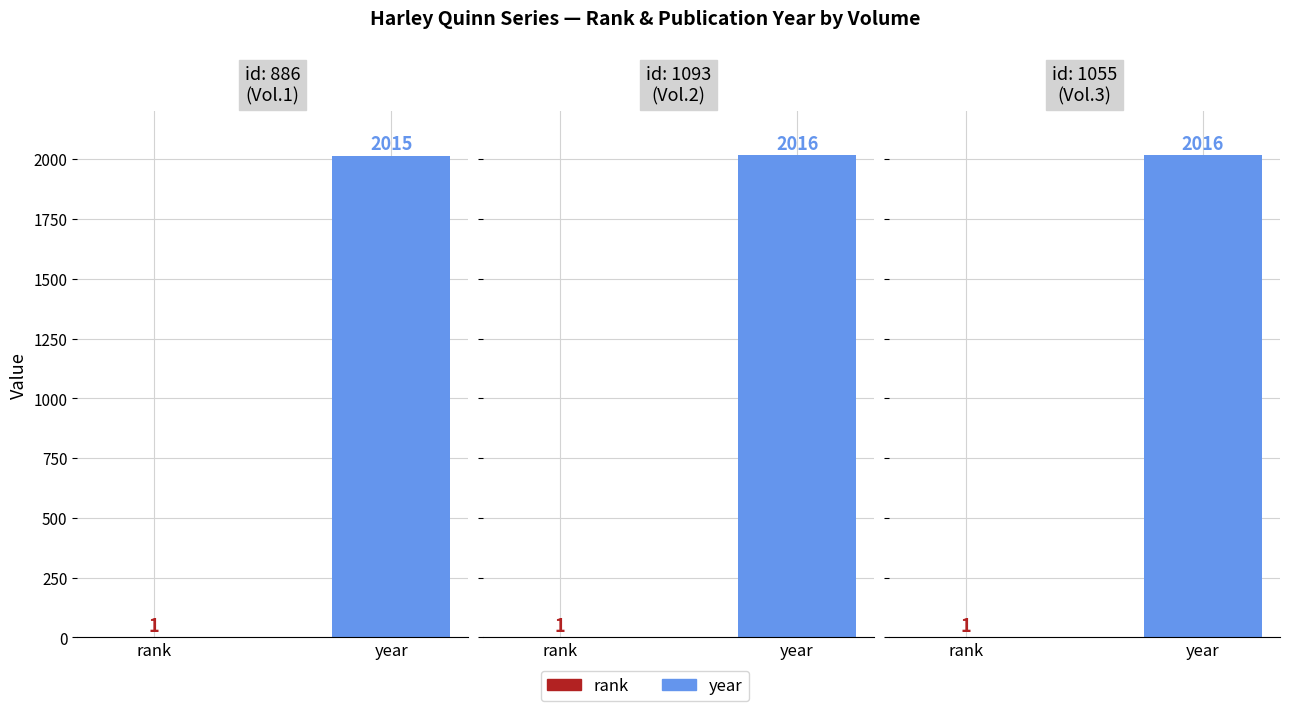

The rank series shows 1 at Harley Quinn 2 (id:1093). True or false?

True